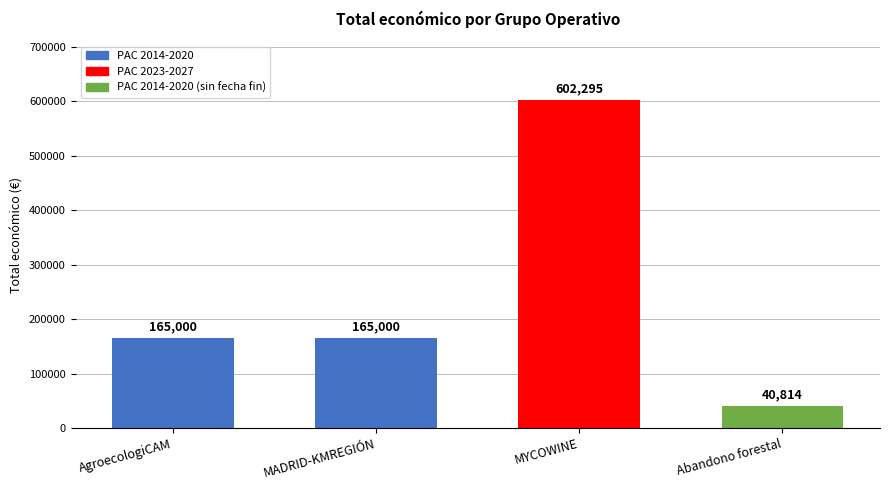

The value at AgroecologiCAM is 165000.0. True or false?

True